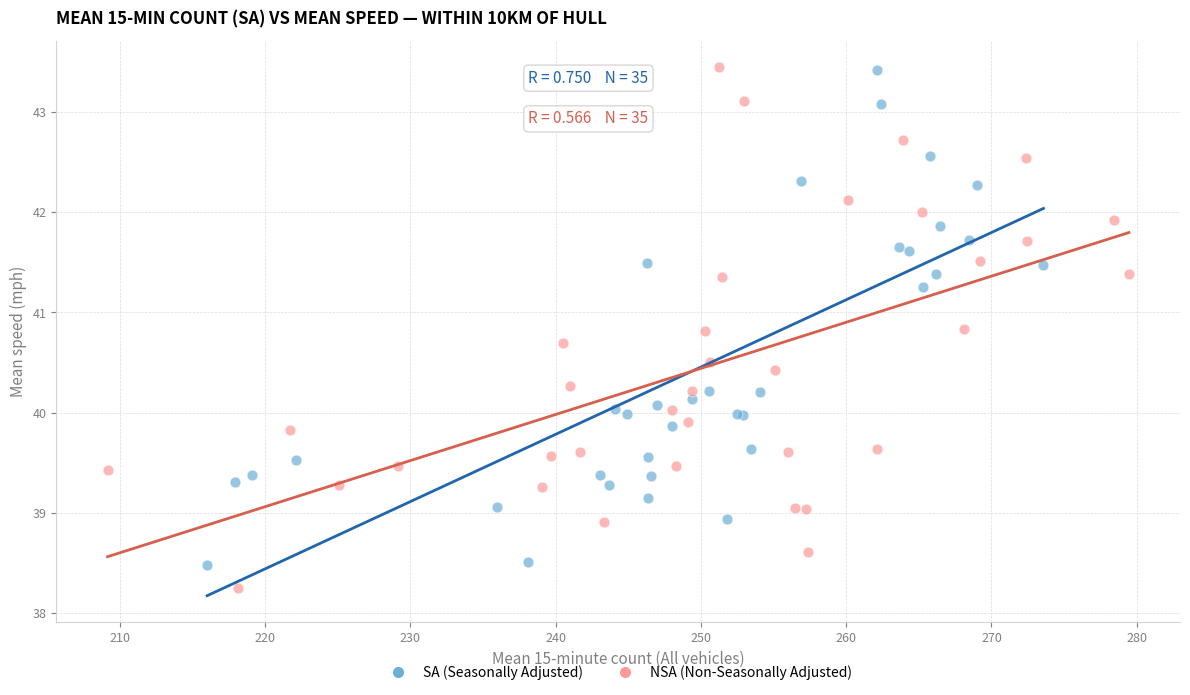

Which series has the widest spread of Y values?

NSA (Non-Seasonally Adjusted)